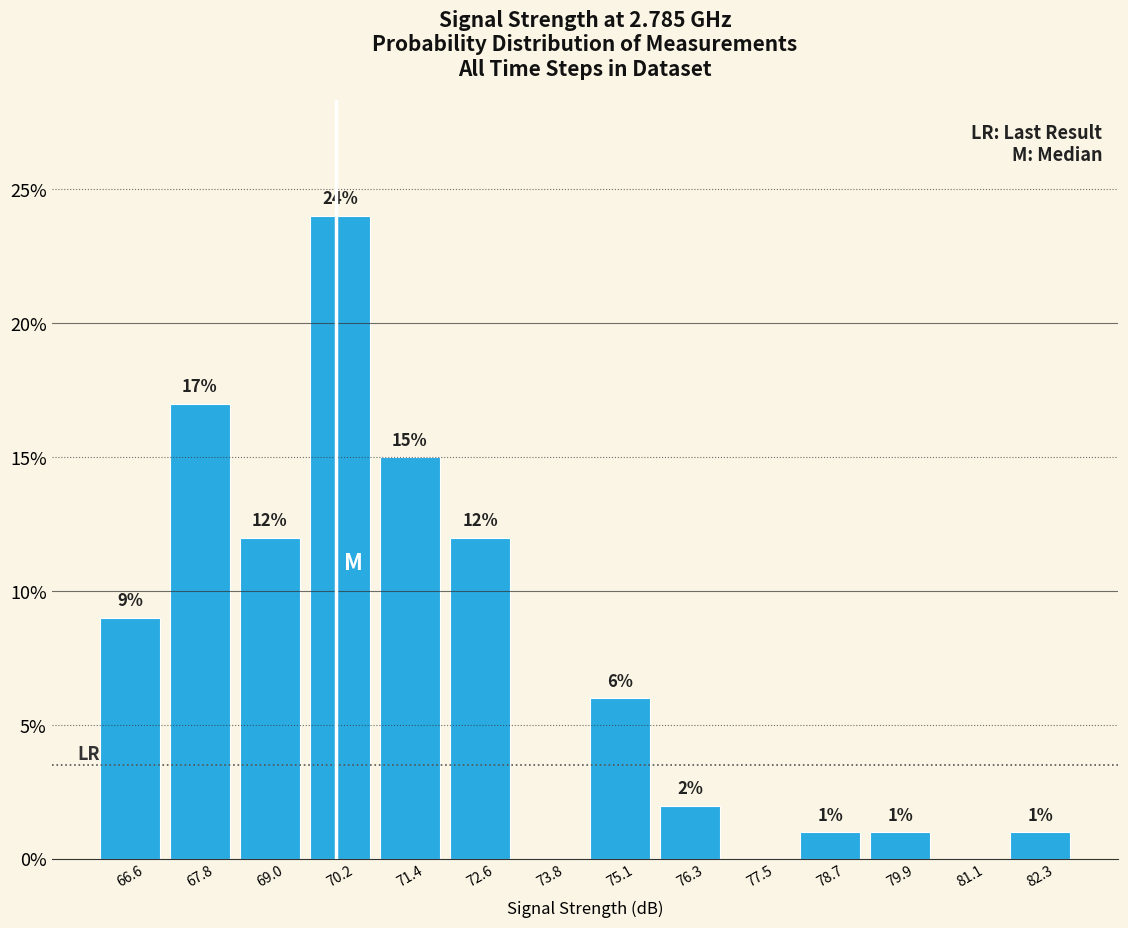

Over which range of the x-axis is the bar tallest?

69.6 to 70.8